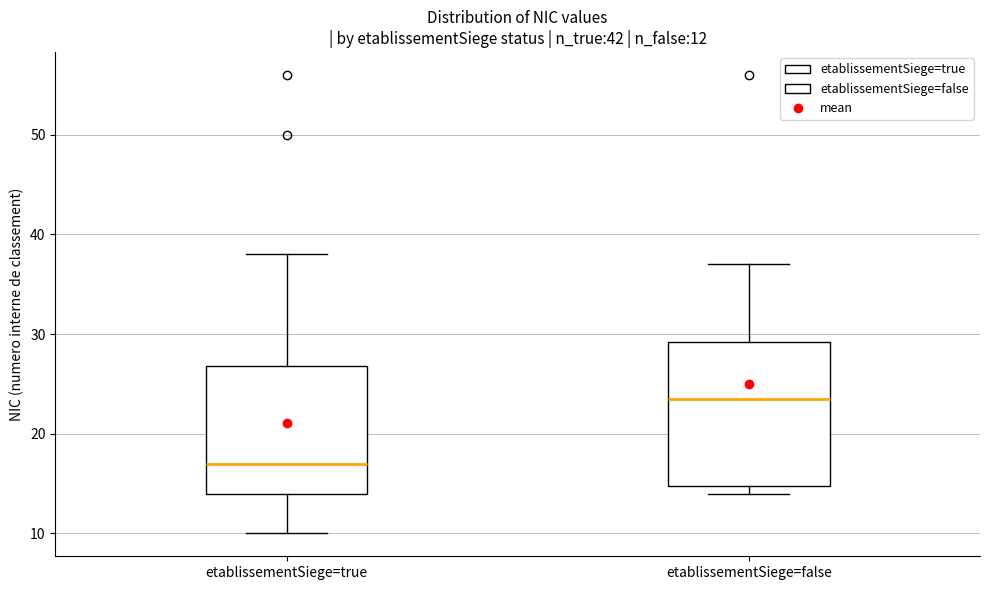

Which box is the tallest, from its lower edge to its upper edge?

etablissementSiege=false